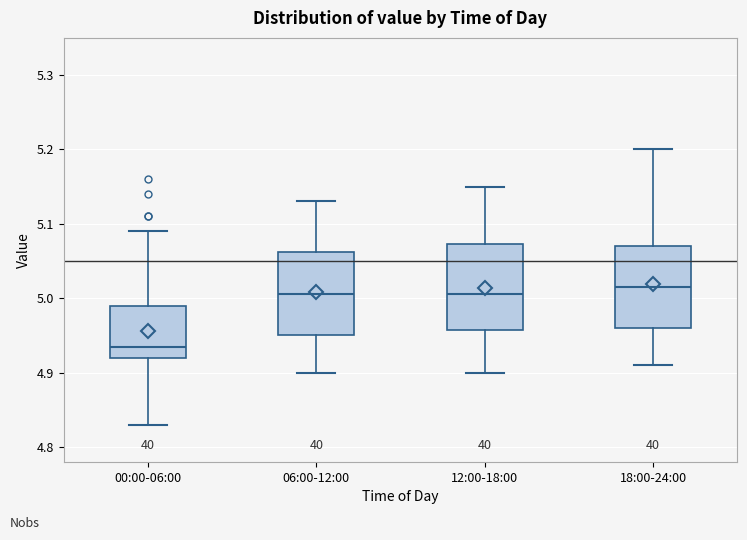

Reading left to right, read every box against the y-axis: the position of its median line, the range the box covers, and the ends of its whiskers. The values are not printed on the chart, so give them approximately, as read against the axis.

00:00-06:00: median 4.94, box 4.92 to 4.99, whiskers 4.83 to 5.09
06:00-12:00: median 5.01, box 4.95 to 5.06, whiskers 4.90 to 5.13
12:00-18:00: median 5.01, box 4.96 to 5.07, whiskers 4.90 to 5.15
18:00-24:00: median 5.02, box 4.96 to 5.07, whiskers 4.91 to 5.20